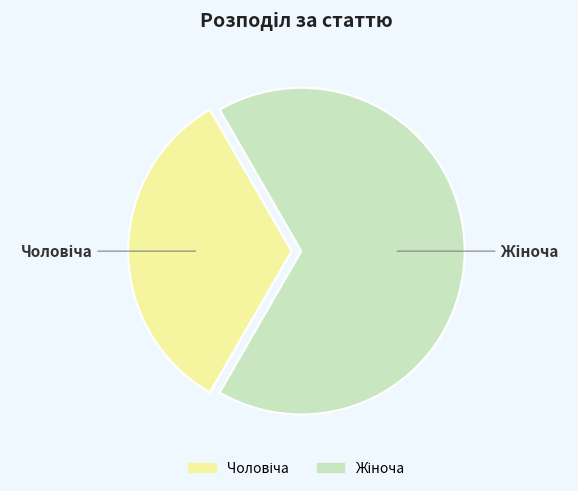

Is there a majority slice in this chart?

Yes